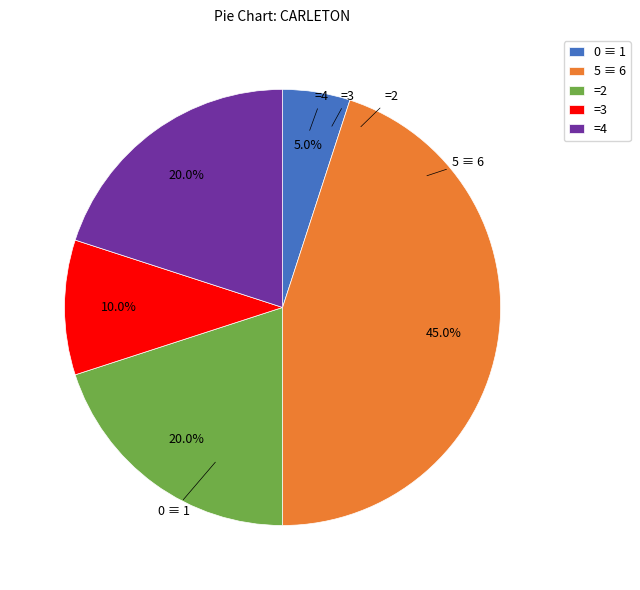

Is there a majority slice in this chart?

No